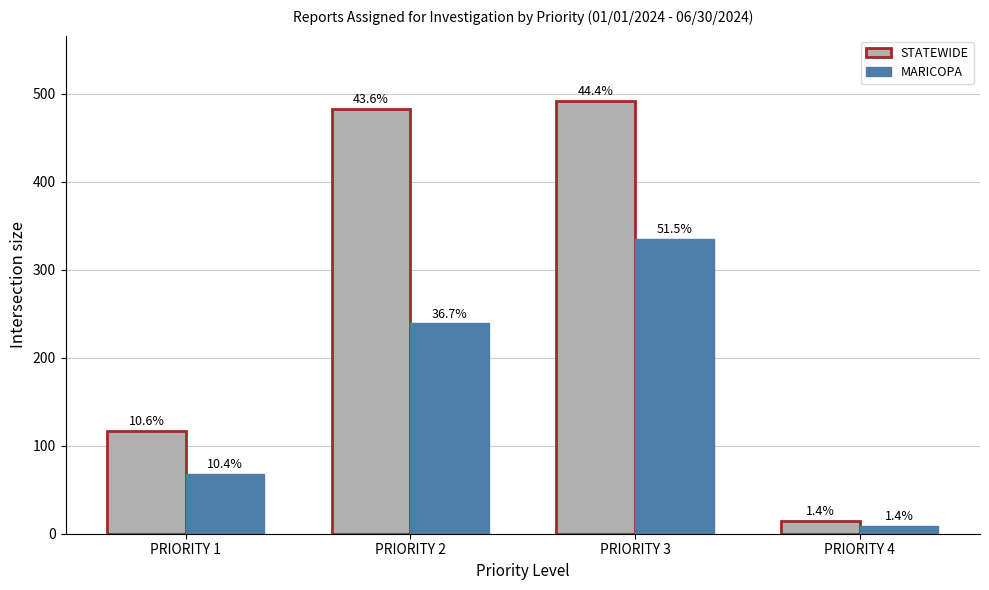

What are all the series names shown in the legend?

STATEWIDE, MARICOPA